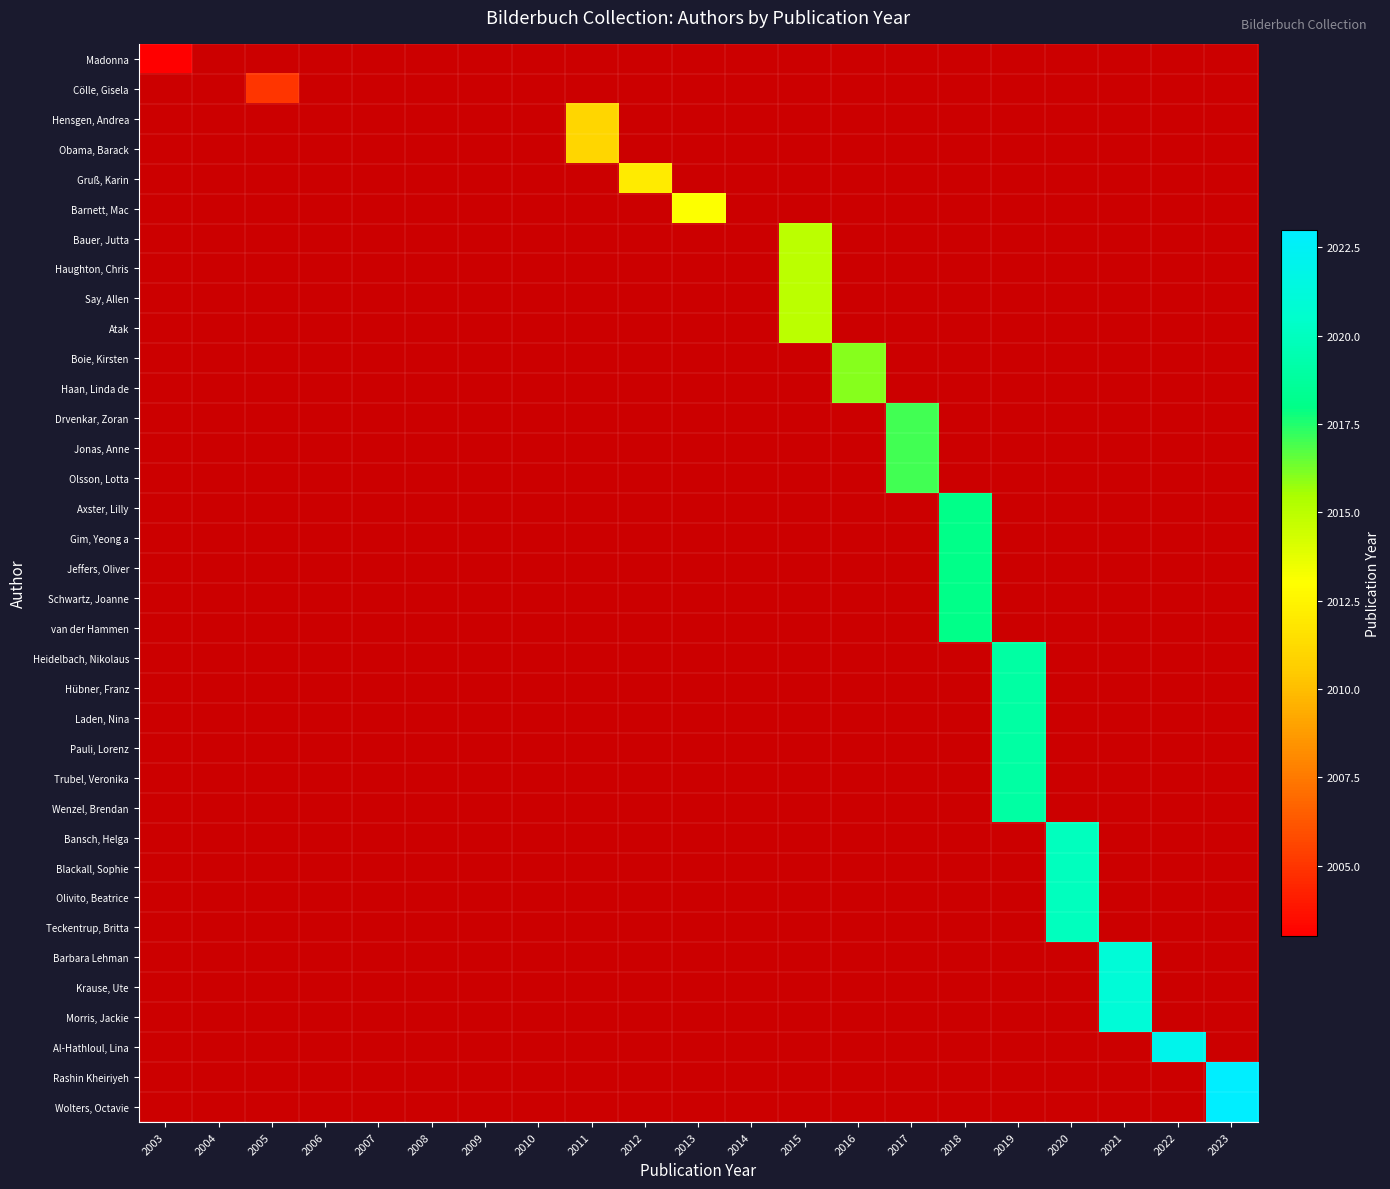

At how many categories does at least one series exceed 2006?

12